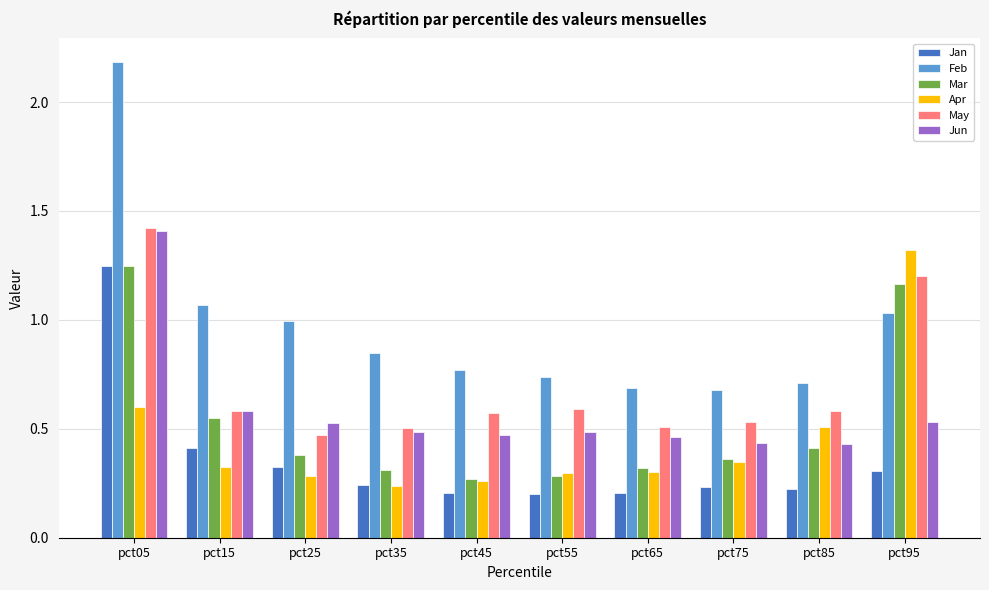

True or false: Feb has a value of 1.0 at pct95.

True